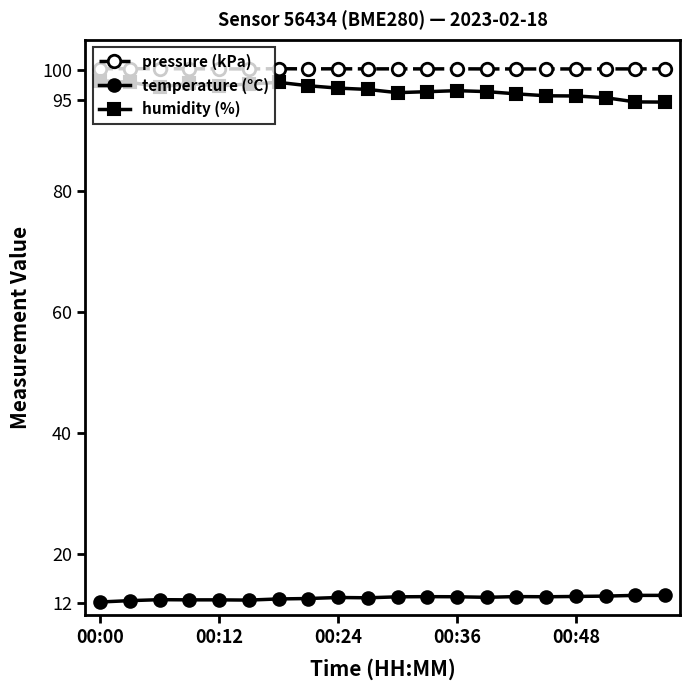

True or false: temperature (°C) has more than 2 interior local peaks.

True